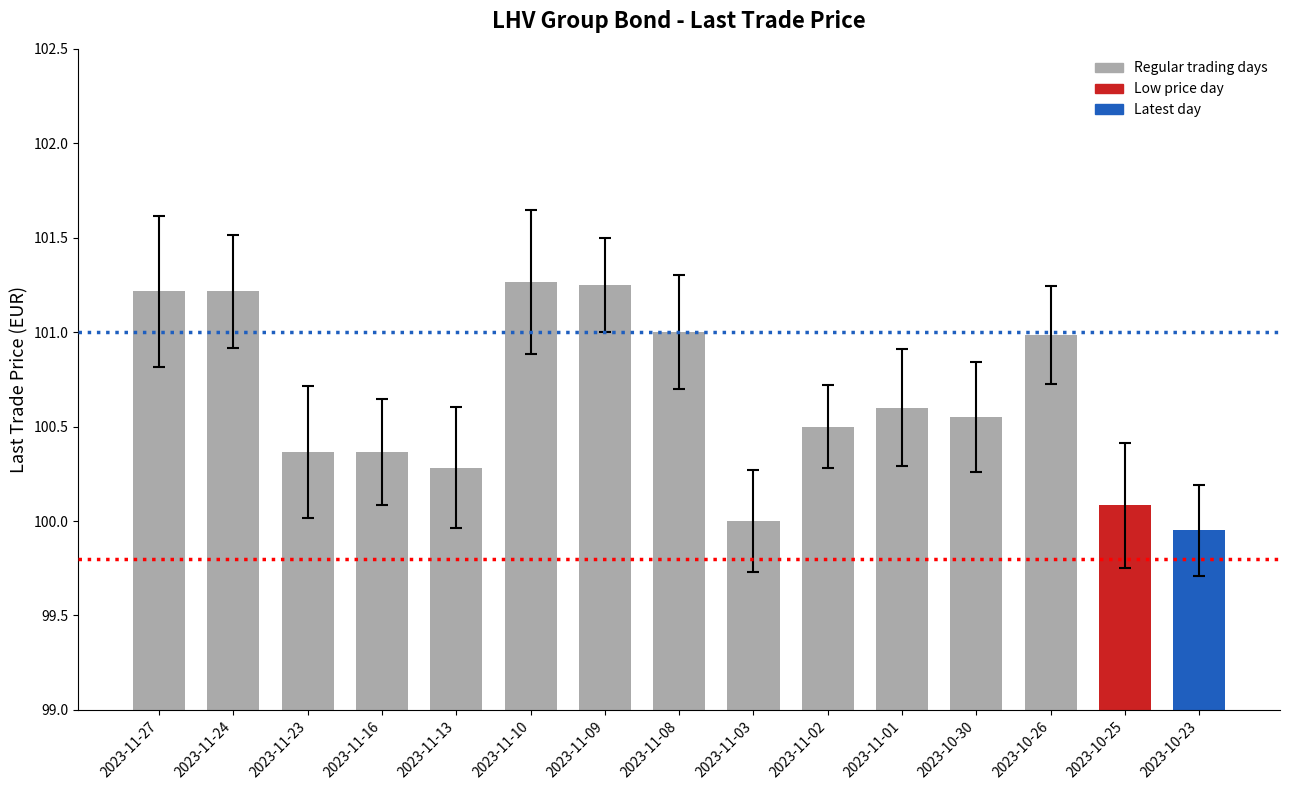

The chart shows a value of 173.4 at 2023-11-23. True or false?

False